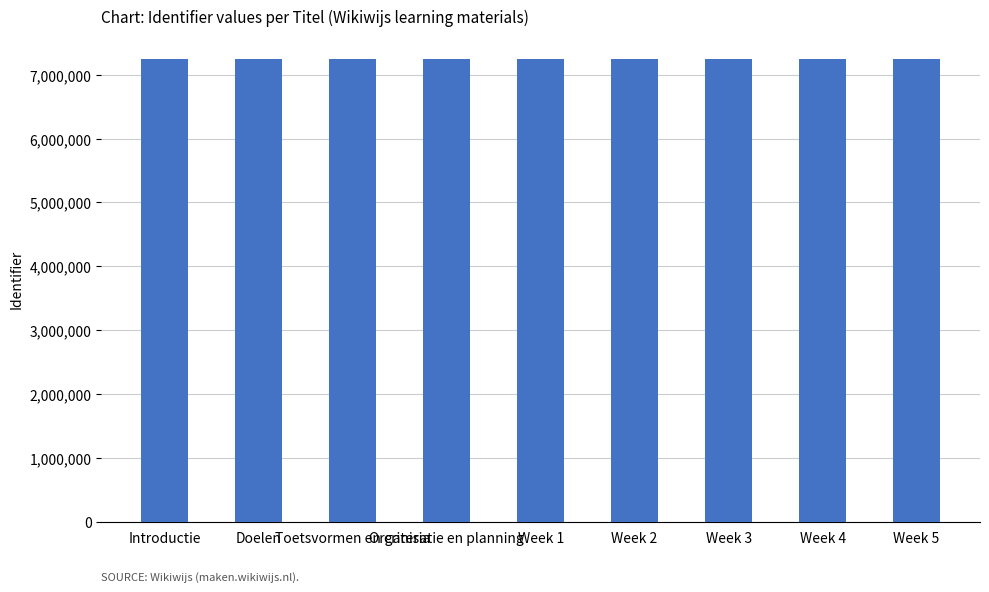

Are the bars horizontal?

No